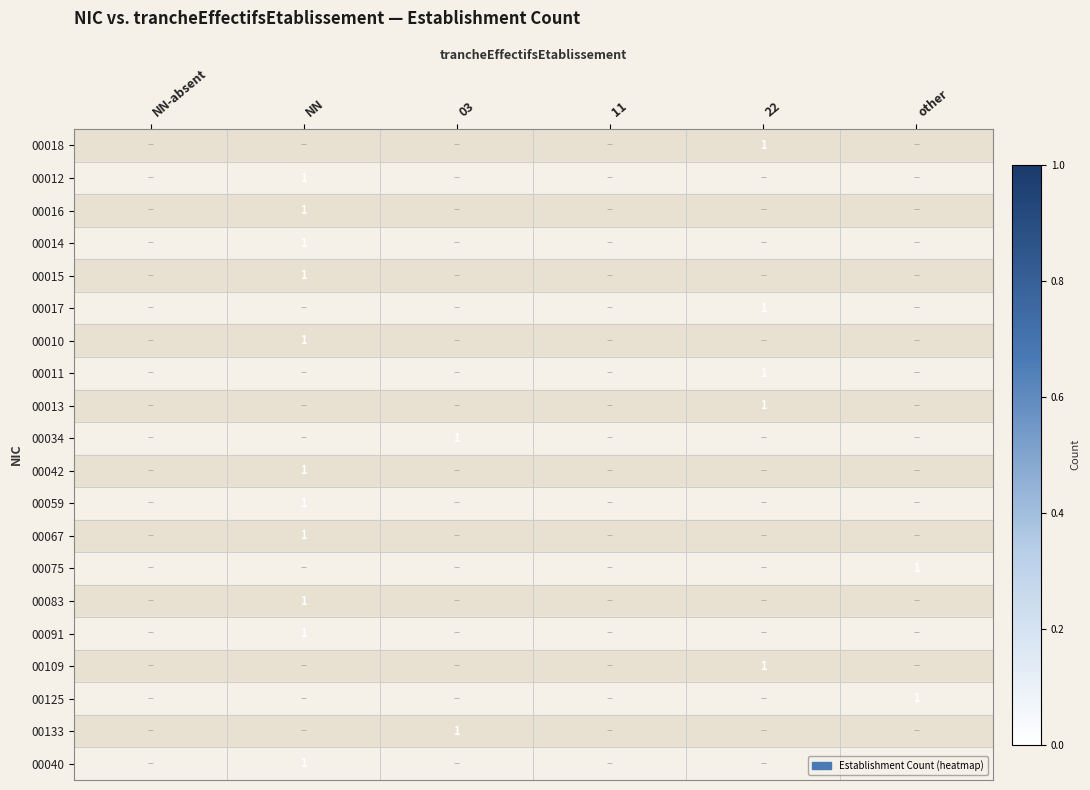

True or false: 00133 has a value of 1 at 03.

True